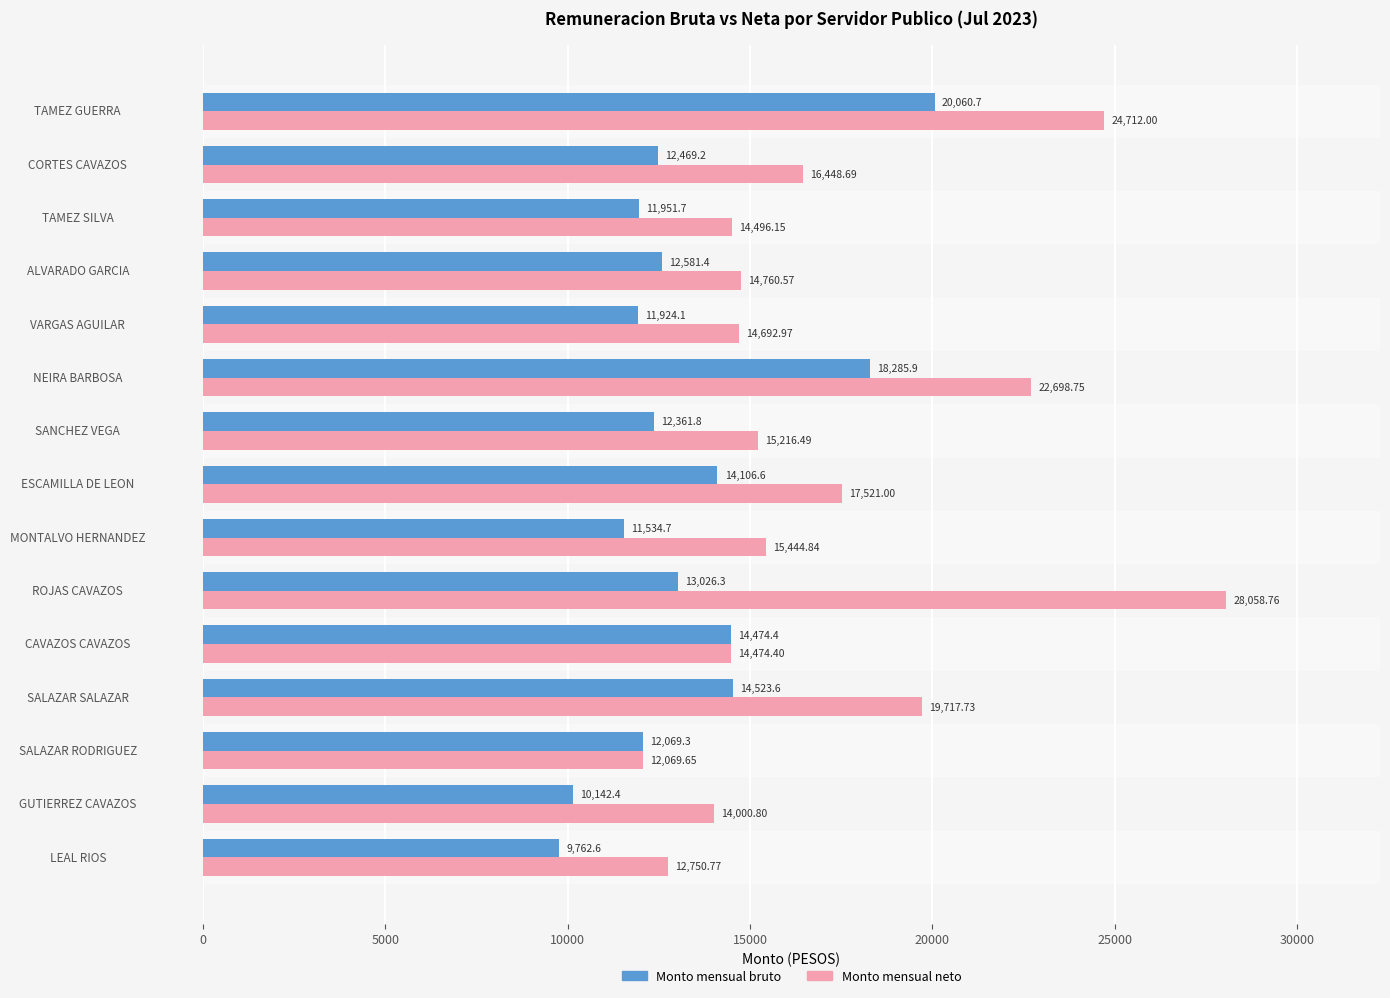

List the series in order of their peak value, lowest first.

Monto mensual bruto, Monto mensual neto